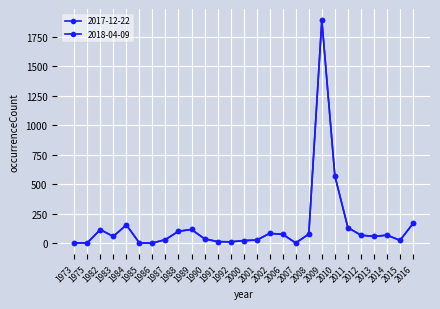

Is this an area chart (filled region under the line)?

No